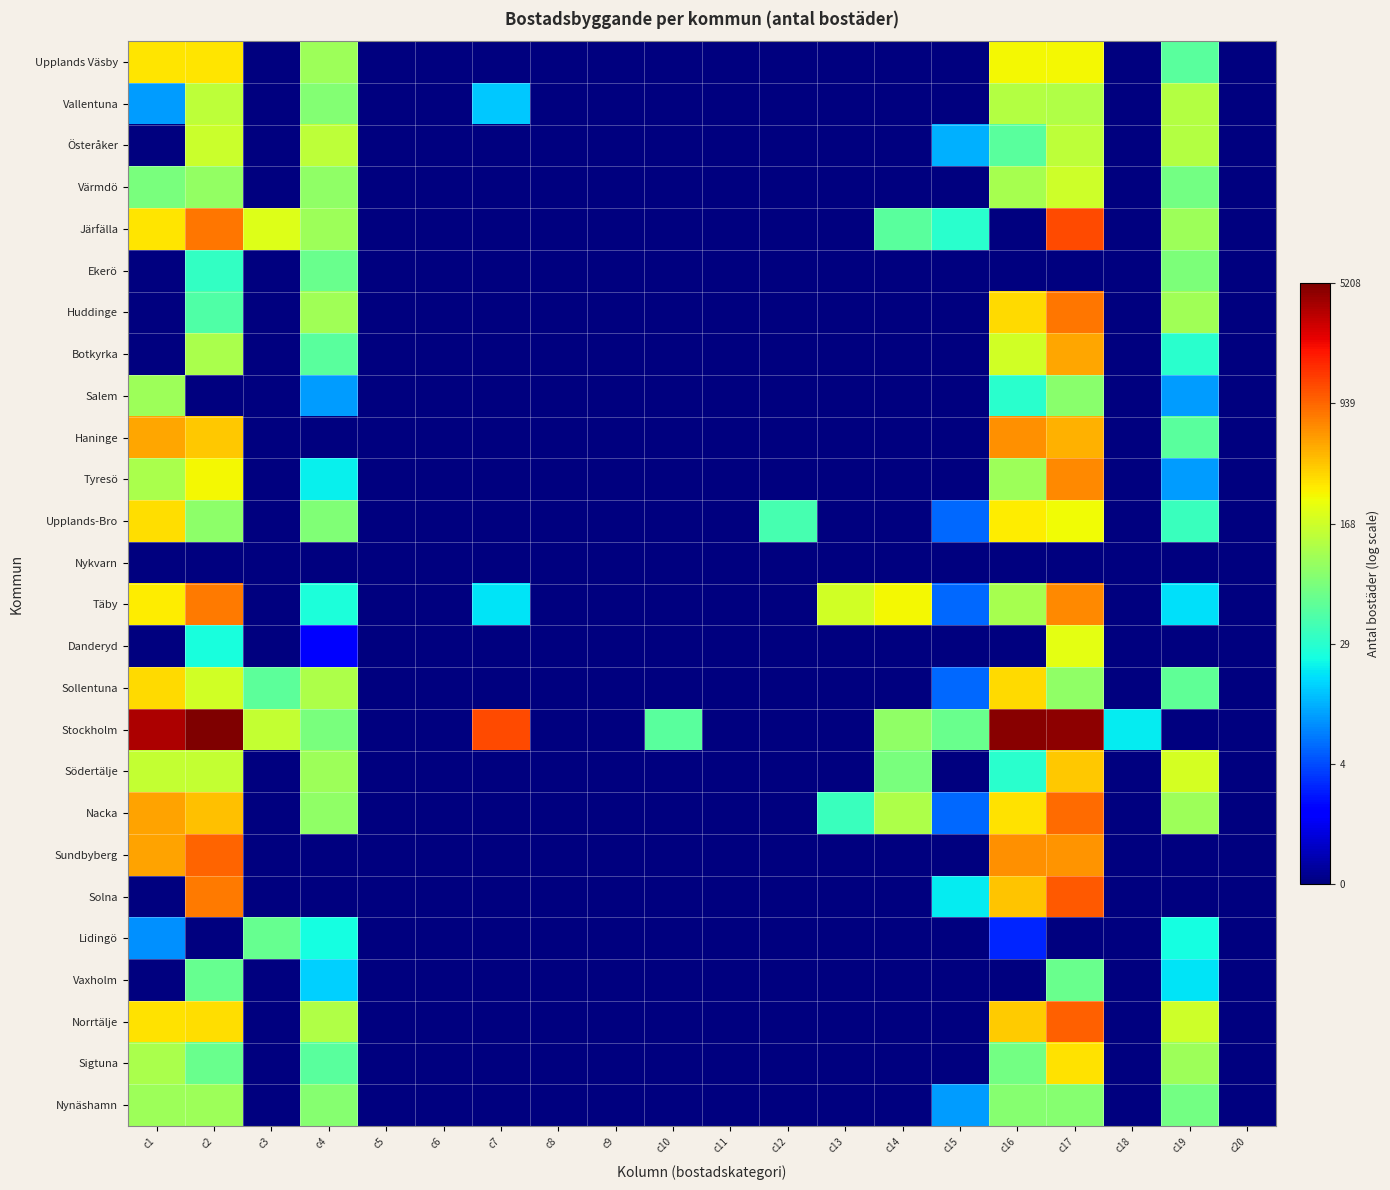

What is the difference between the highest and lowest values at c19?

5.2